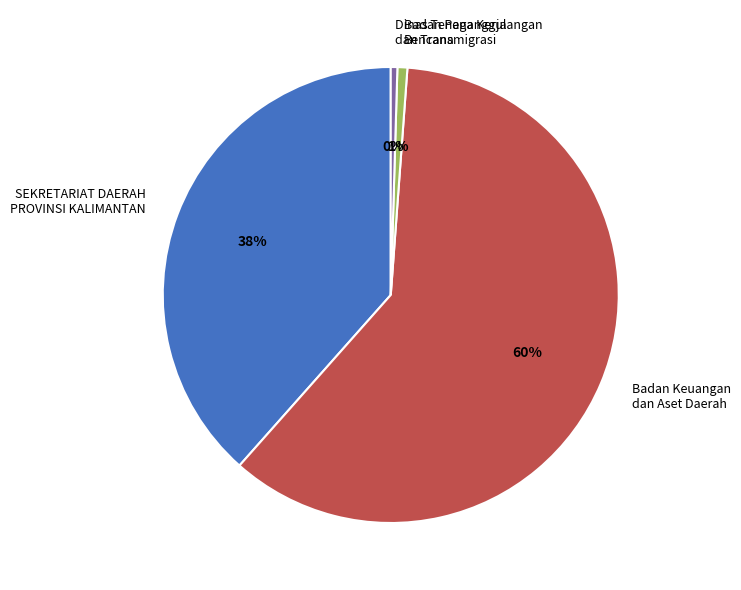

Do Badan Penanggulangan Bencana and Dinas Tenaga Kerja dan Transmigrasi together represent more than half of the pie?

No